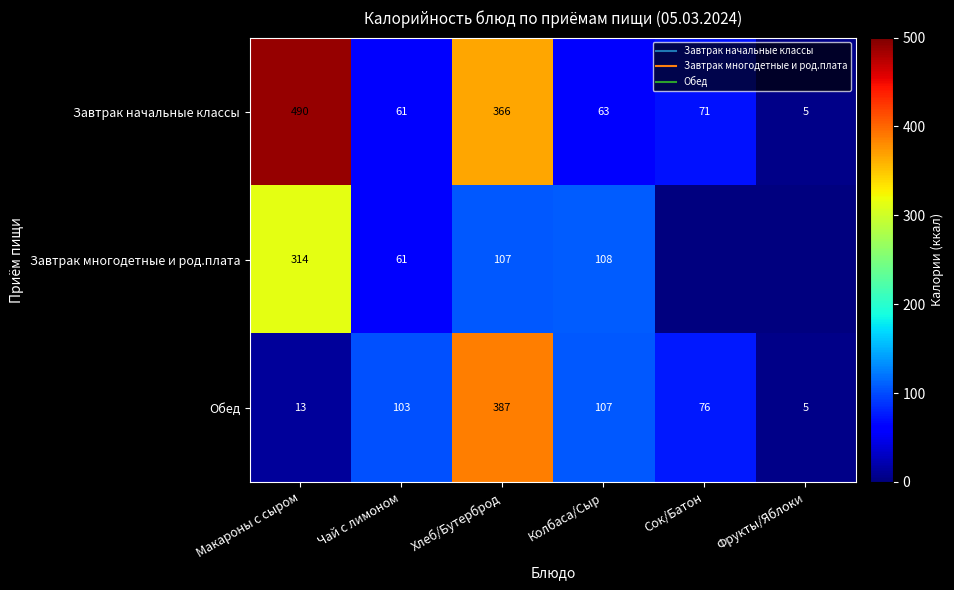

Read the Завтрак начальные классы value at Чай с лимоном, to the nearest 50.

50